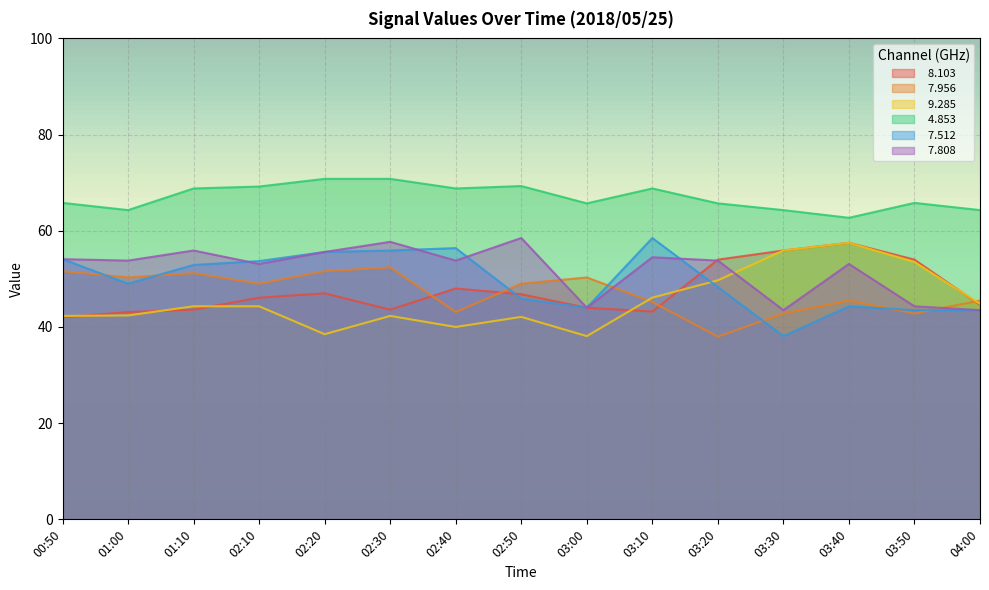

What is the difference between the maximum and second lowest values in the   9.285 series?

19.0